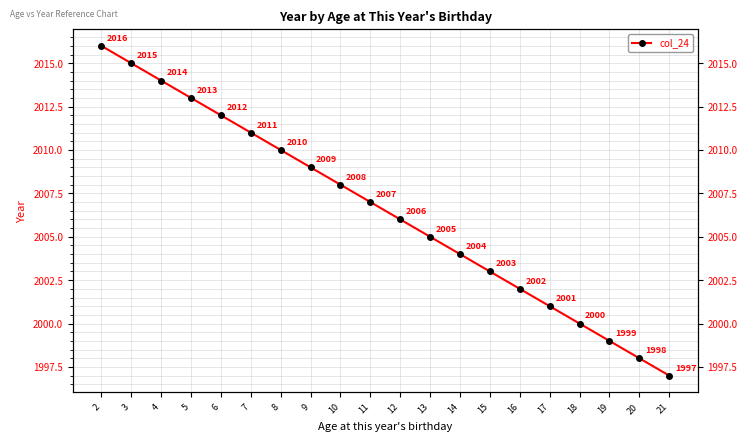

Rank the categories by value from lowest to highest.

21, 20, 19, 18, 17, 16, 15, 14, 13, 12, 11, 10, 9, 8, 7, 6, 5, 4, 3, 2